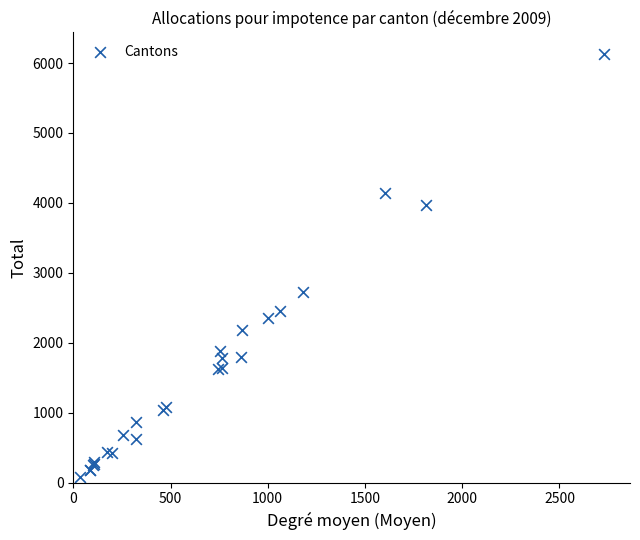

What Y value in the scatter plot is closest to 3111?

2731